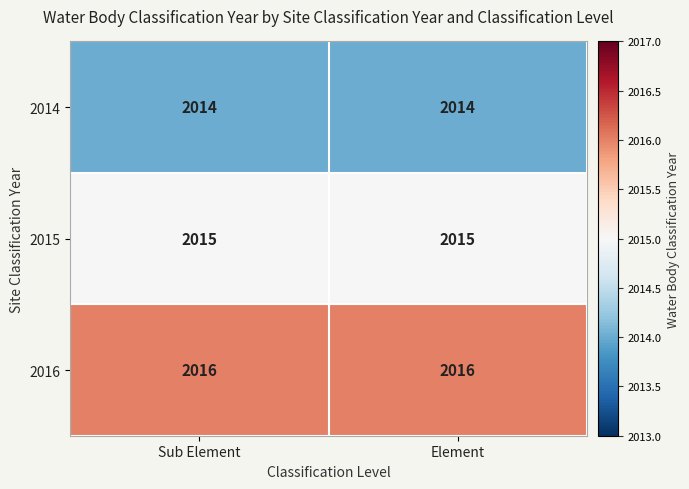

Rank the series by their maximum value, from highest to lowest.

2016, 2015, 2014